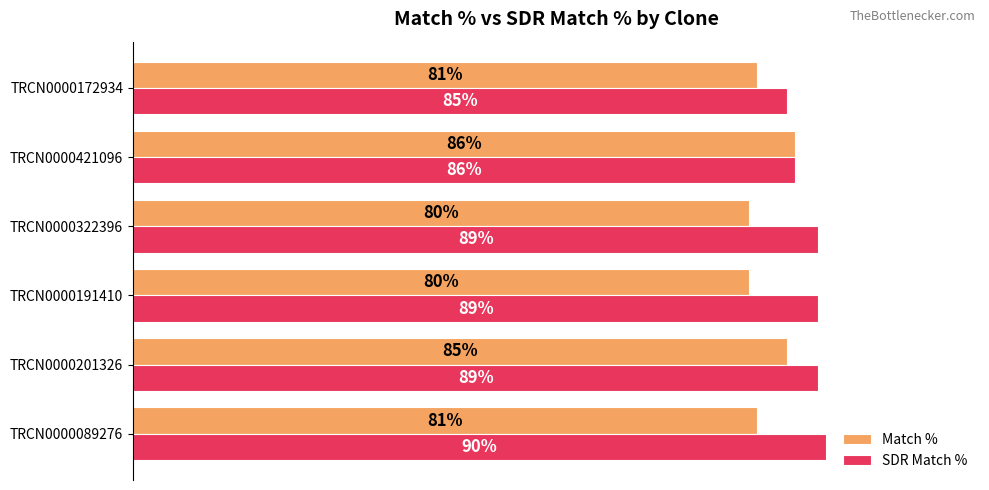

Which series has the largest total across all categories?

SDR Match %